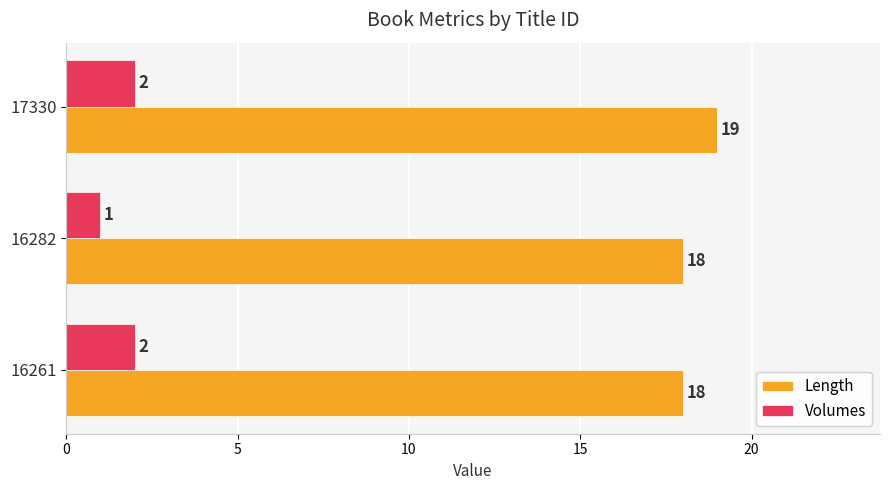

Which series has the largest total across all categories?

Length